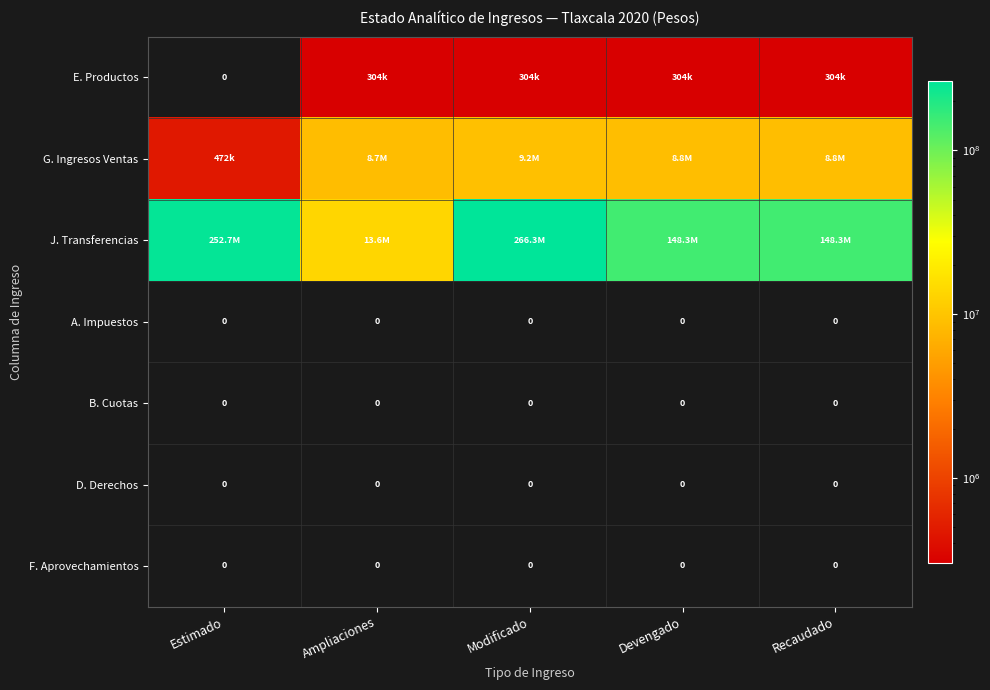

The D. Derechos series shows 0 at Estimado. True or false?

True